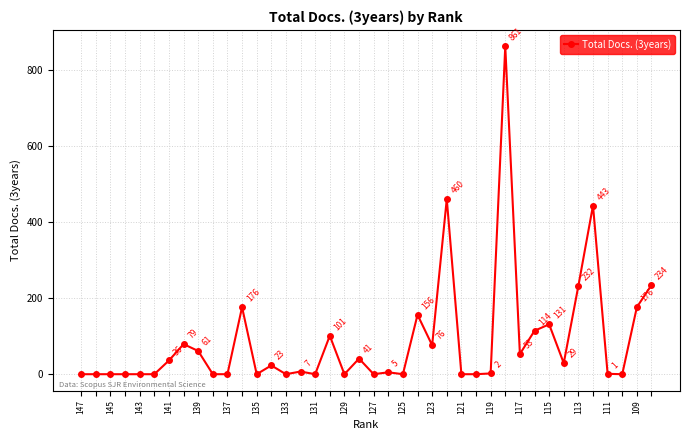

What is the difference between the maximum and minimum values?

861